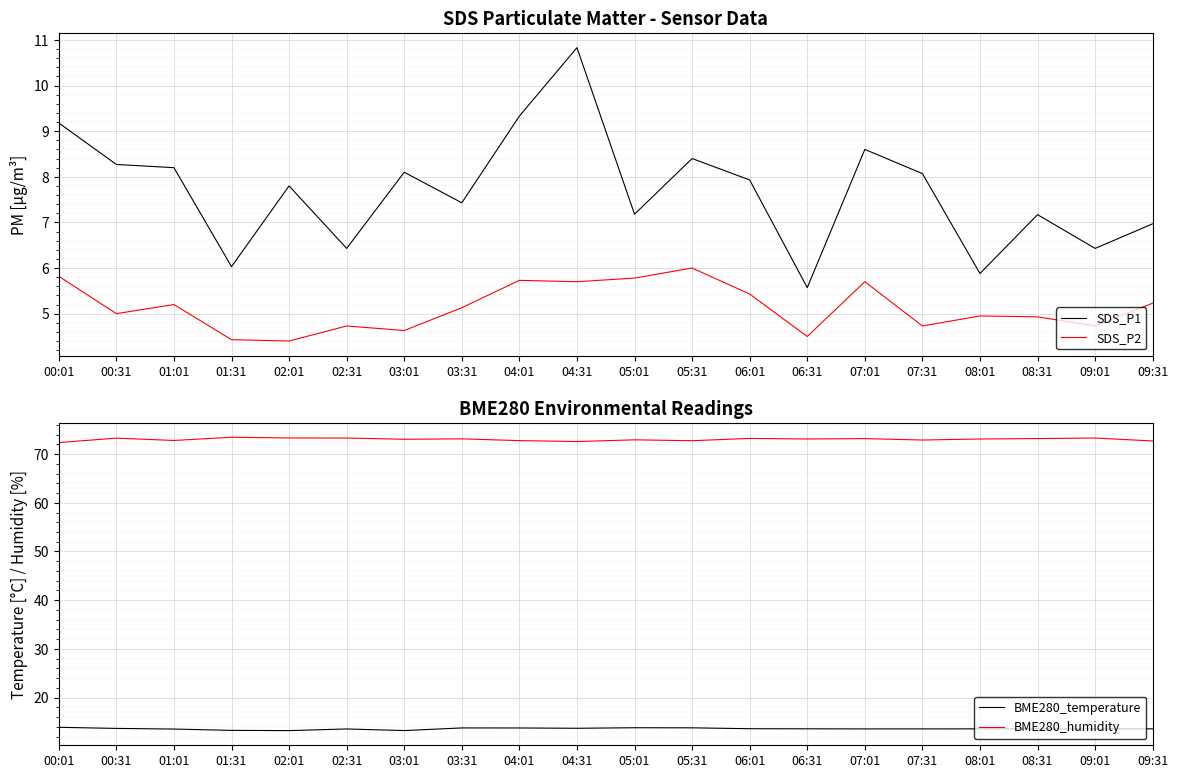

Reading left to right, list all the values displayed in this chart.

SDS_P1: 9.2	8.3	8.2	6.0	7.8	6.4	8.1	7.4	9.3	10.8	7.2	8.4	7.9	5.6	8.6	8.1	5.9	7.2	6.4	7.0
SDS_P2: 5.8	5.0	5.2	4.4	4.4	4.7	4.6	5.1	5.7	5.7	5.8	6.0	5.4	4.5	5.7	4.7	5.0	4.9	4.7	5.2
BME280_temperature: 13.9	13.7	13.5	13.3	13.2	13.6	13.2	13.8	13.8	13.7	13.8	13.8	13.6	13.6	13.6	13.6	13.6	13.6	13.6	13.6
BME280_humidity: 72.4	73.3	72.8	73.5	73.3	73.3	73.0	73.1	72.8	72.6	72.9	72.8	73.2	73.1	73.2	72.9	73.1	73.2	73.3	72.7